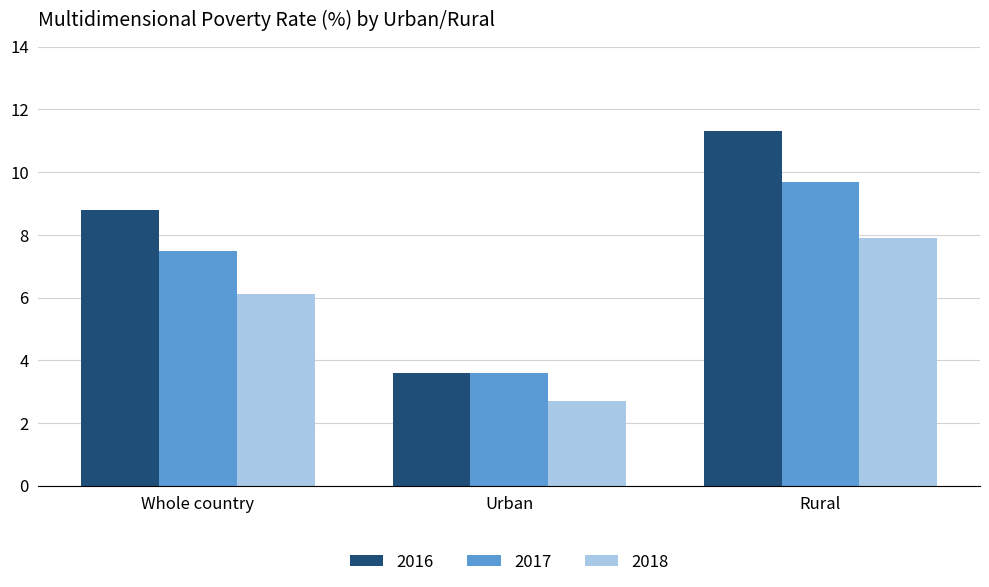

At which label is 2016 closest to 7?

Whole country